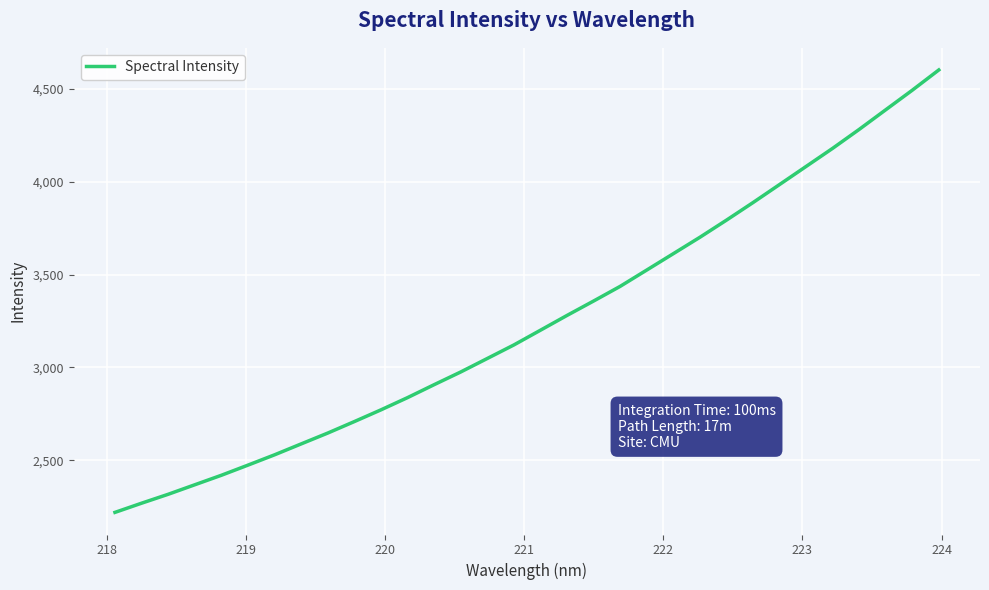

What is the greatest value displayed?

4601.9